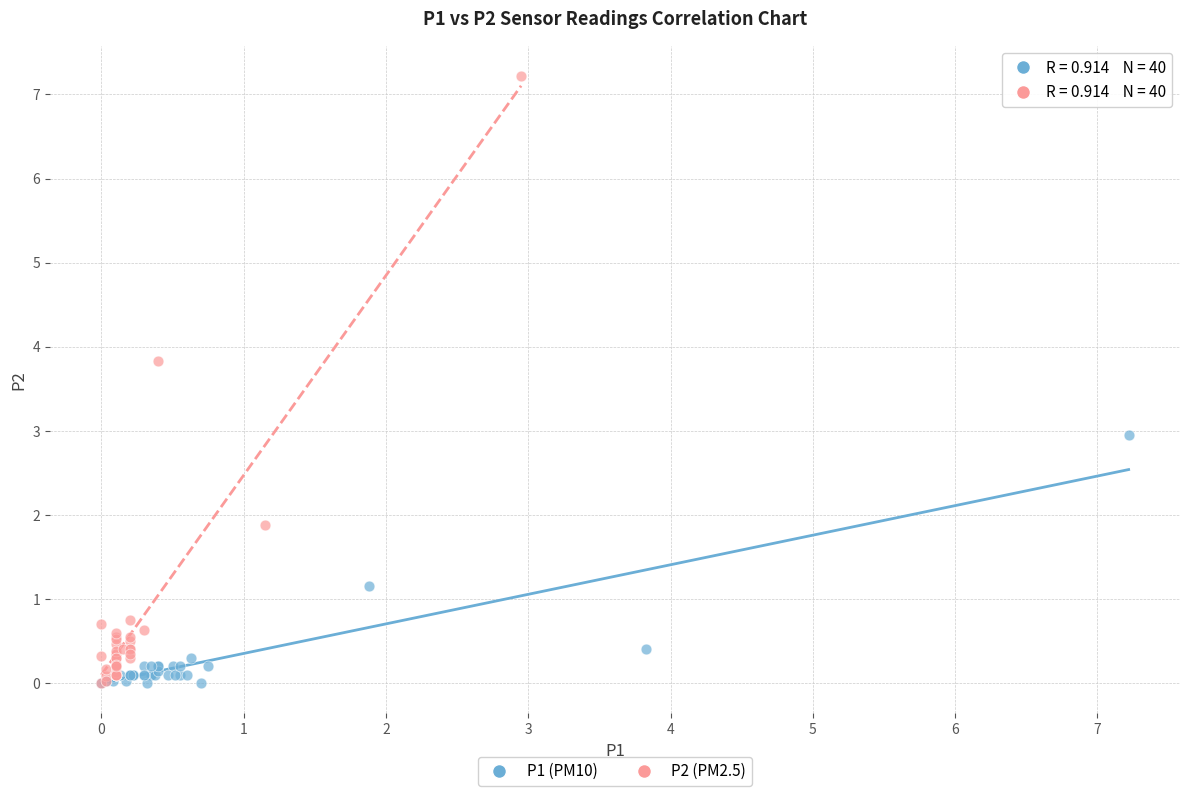

What are all the series names shown in the legend?

P1 (PM10), P2 (PM2.5)